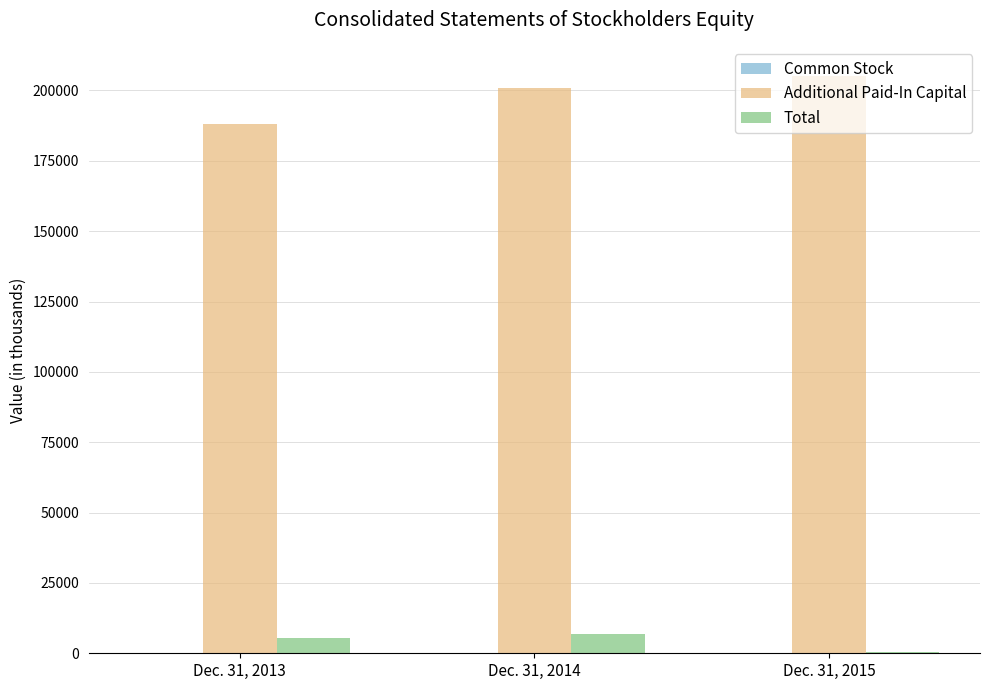

How many data points does each series have?

3